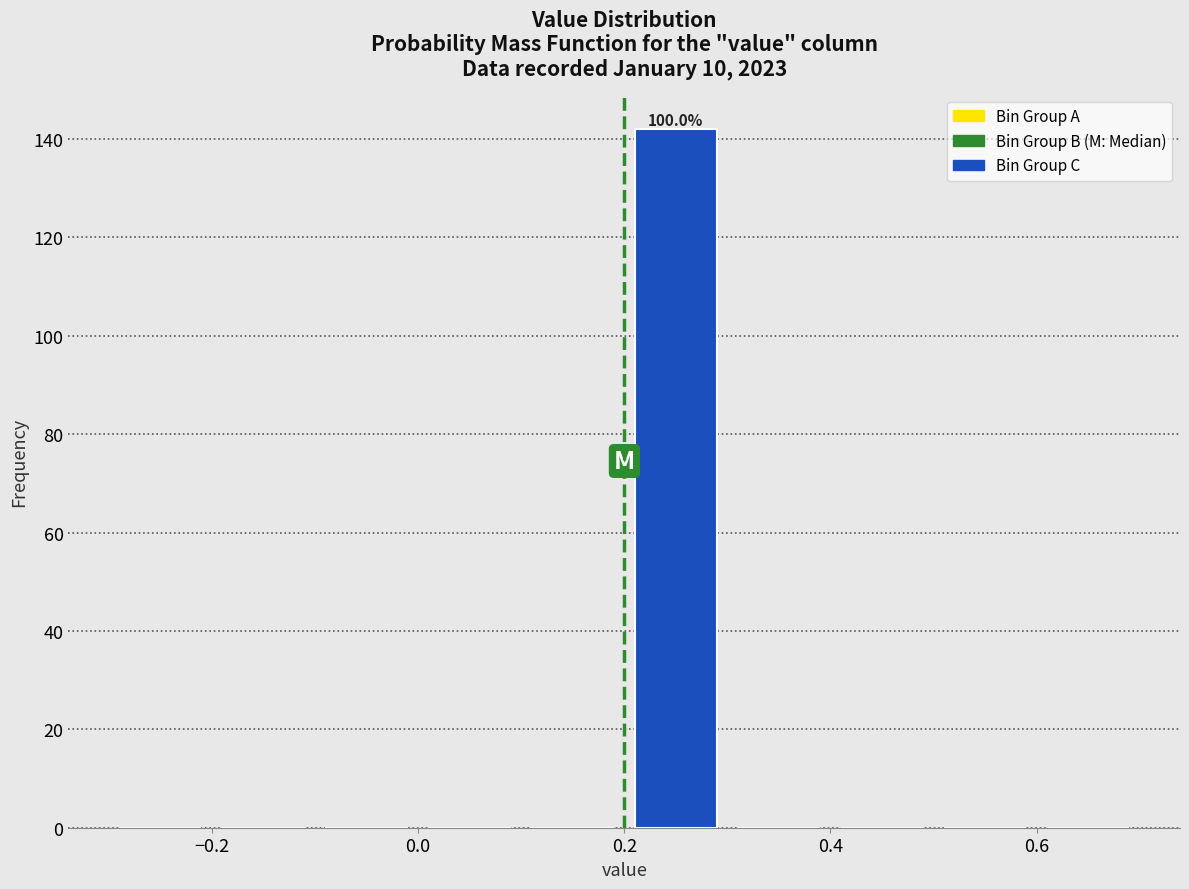

Which range on the x-axis has the tallest bar?

0.2 to 0.3